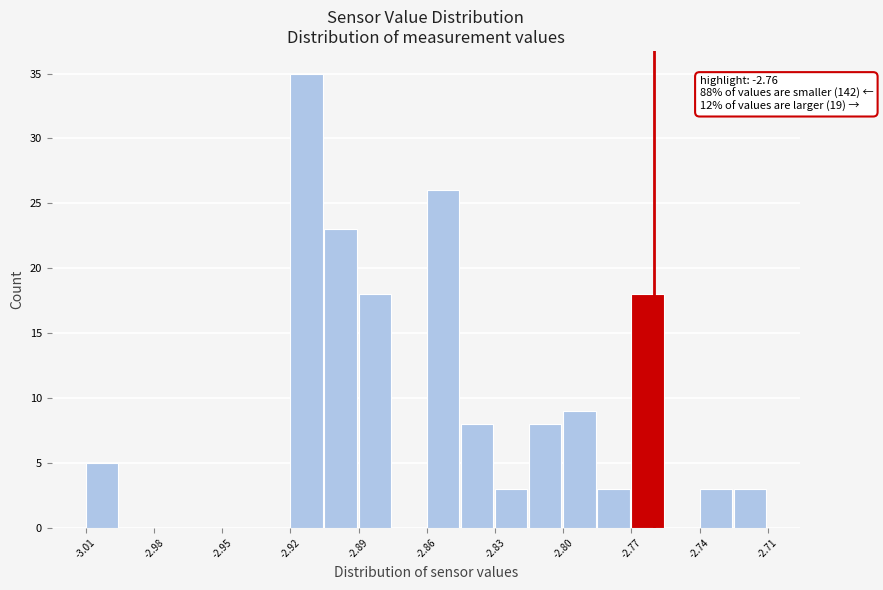

Around what value on the x-axis is the tallest bar? Give the approximate position of its centre, as read against the axis.

-2.915